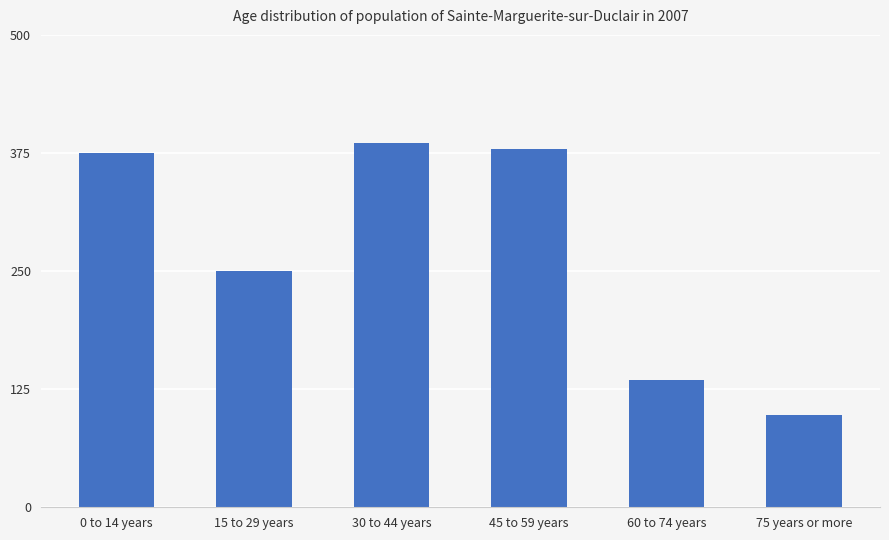

Rank the categories by value from lowest to highest.

75 years or more, 60 to 74 years, 15 to 29 years, 0 to 14 years, 45 to 59 years, 30 to 44 years